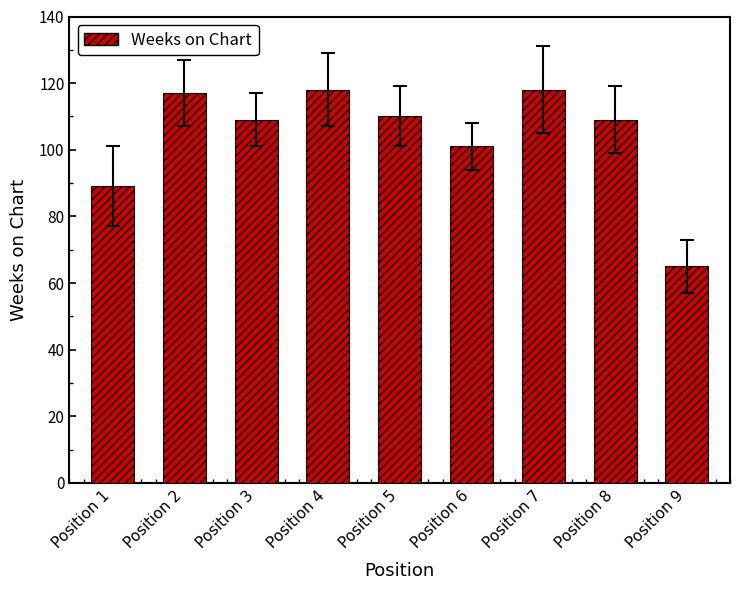

What is the change in value from Position 3 to Position 7?

+9